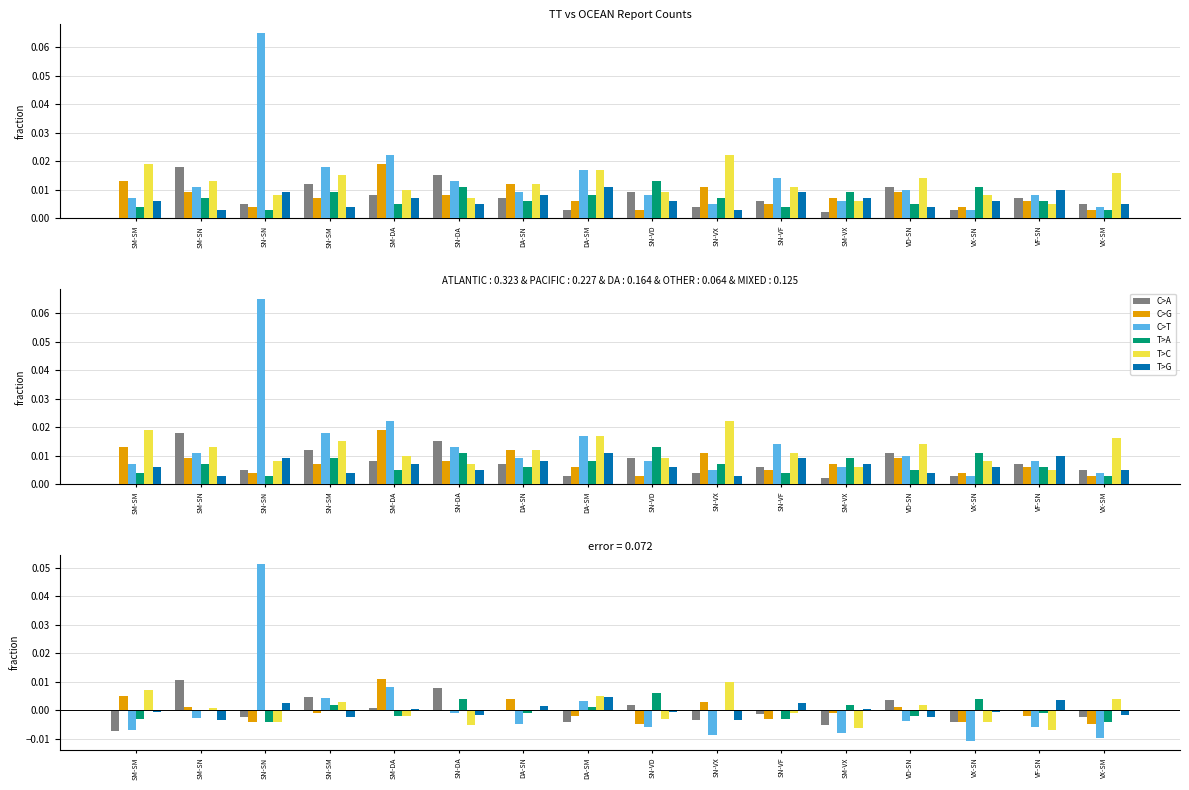

What is the label of the 16th bar from the right?

SM-SM